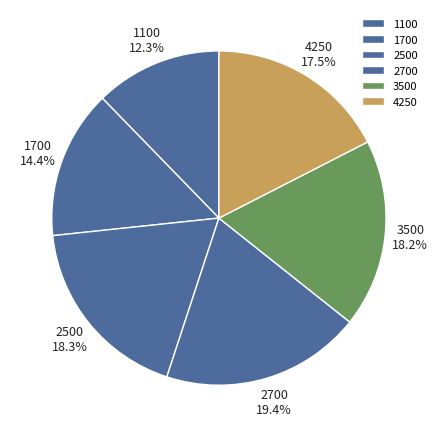

Which category has the smallest portion of the pie?

1100